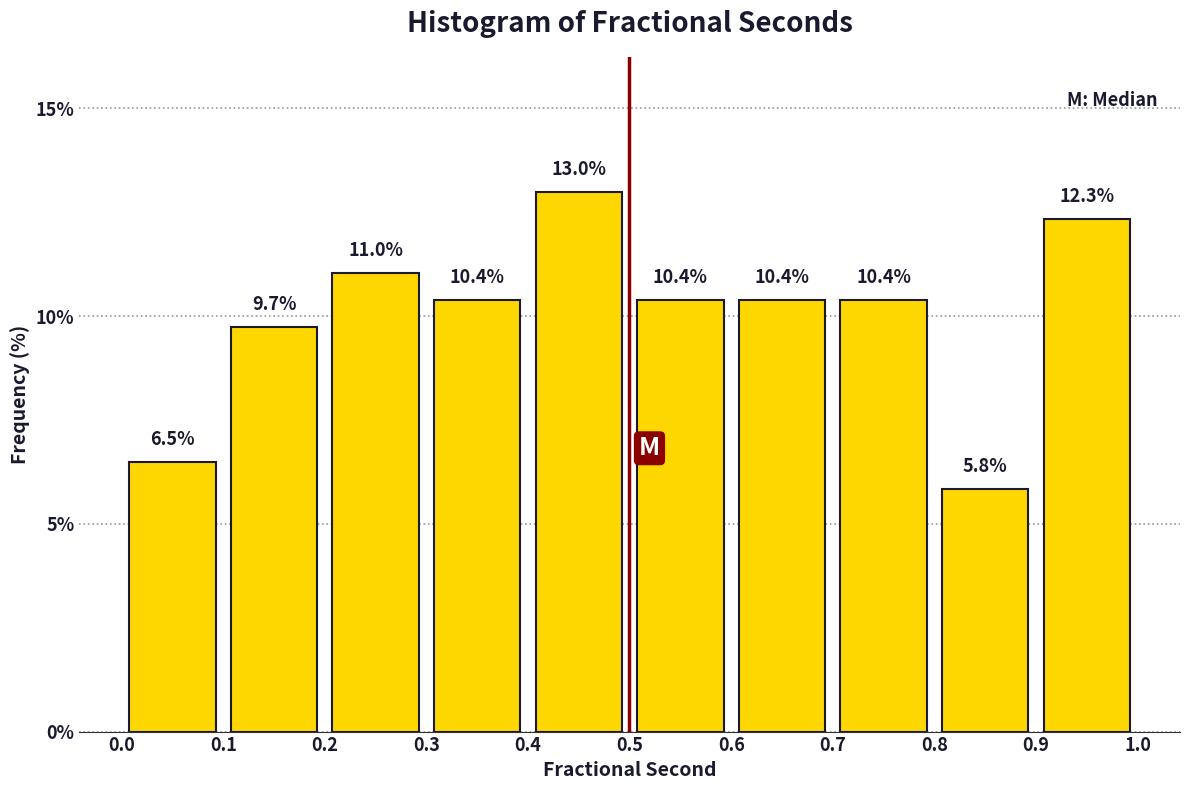

Over which range of the x-axis is the bar tallest?

0.4 to 0.5